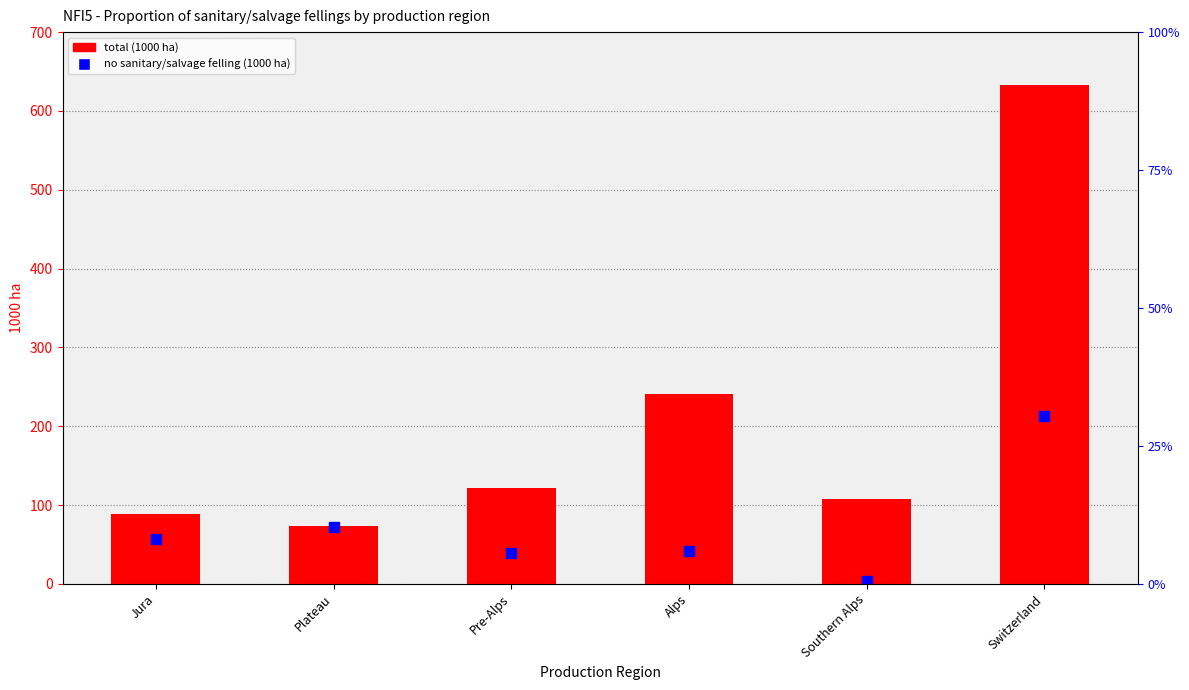

What is the label of the 6th bar from the right?

Jura